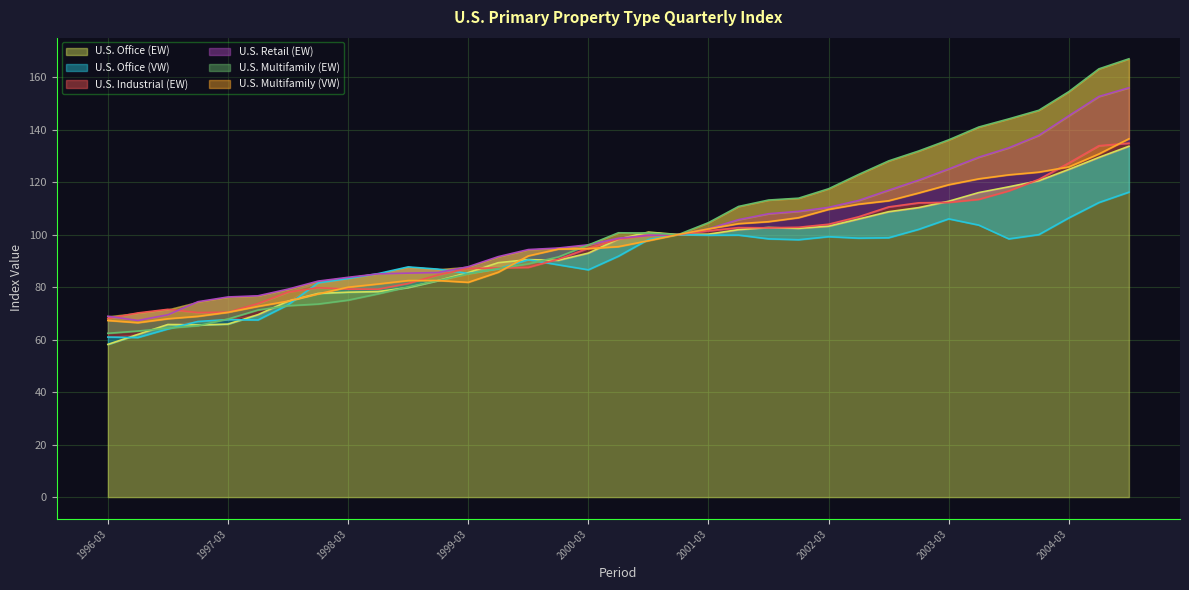

What is the average value of the U.S. Multifamily (VW) series?

96.6